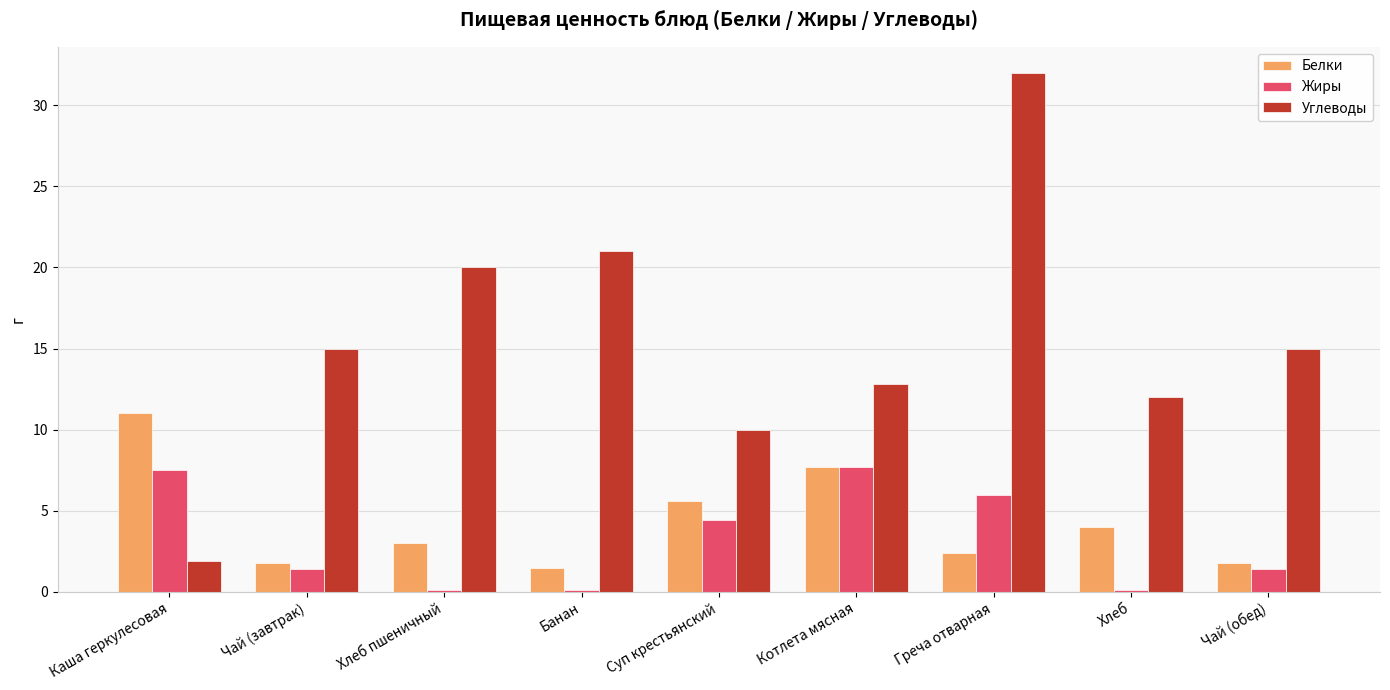

Read the Углеводы value at Чай (обед).

15.0